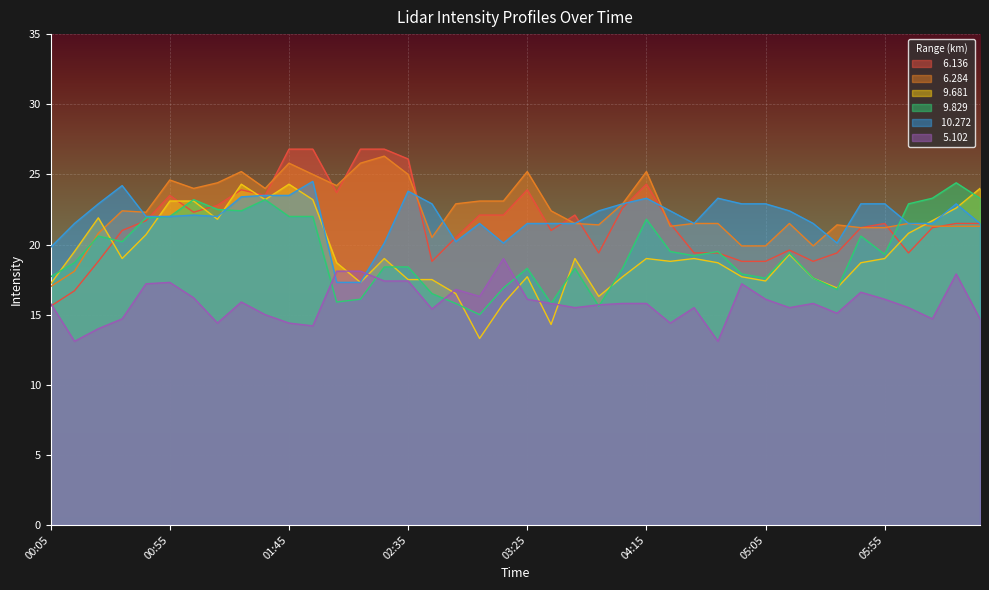

What is the difference between the maximum and minimum values in the  10.272 series?

7.2